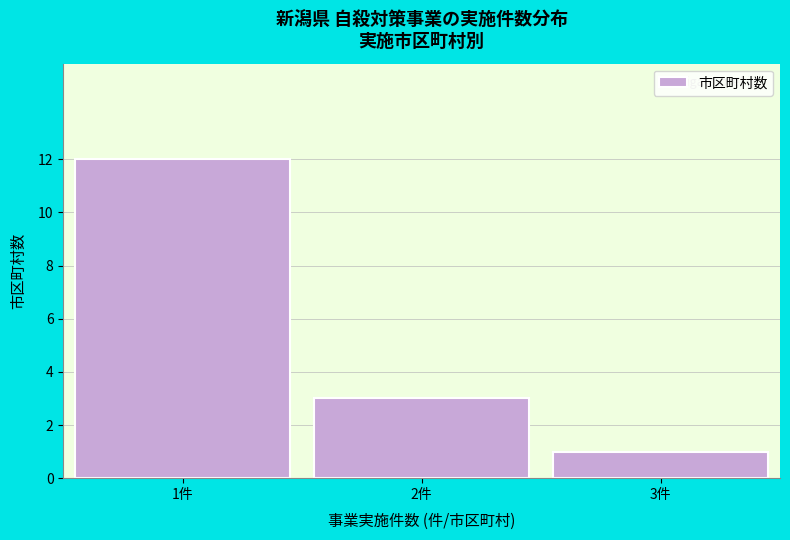

Reading right to left, transcribe all the data shown in this chart.

1	3	12